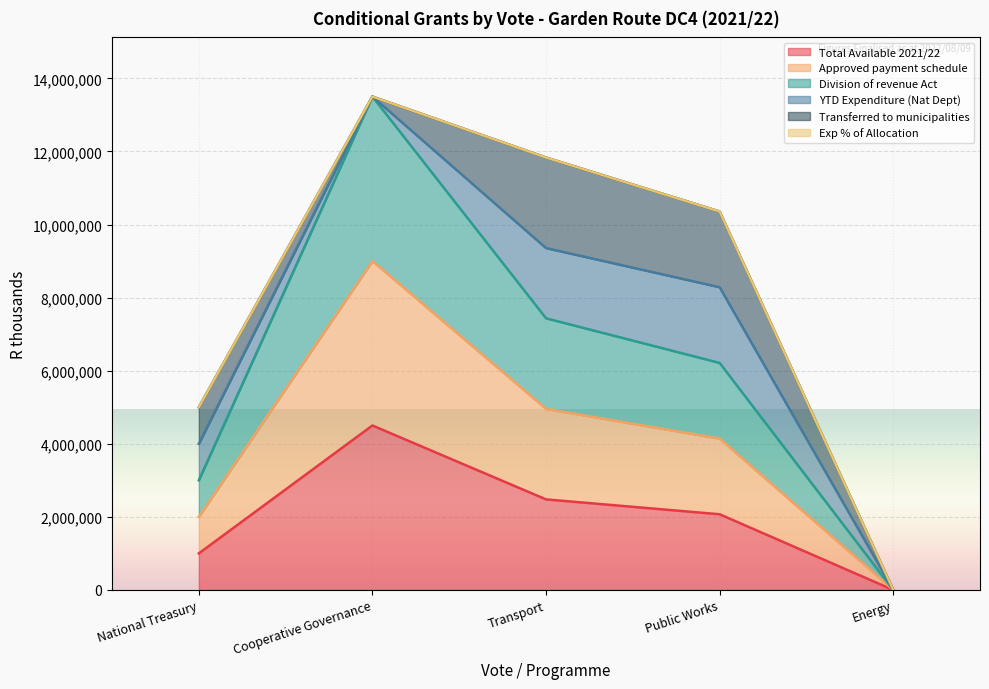

Which label corresponds to the largest value in the chart?

Cooperative Governance